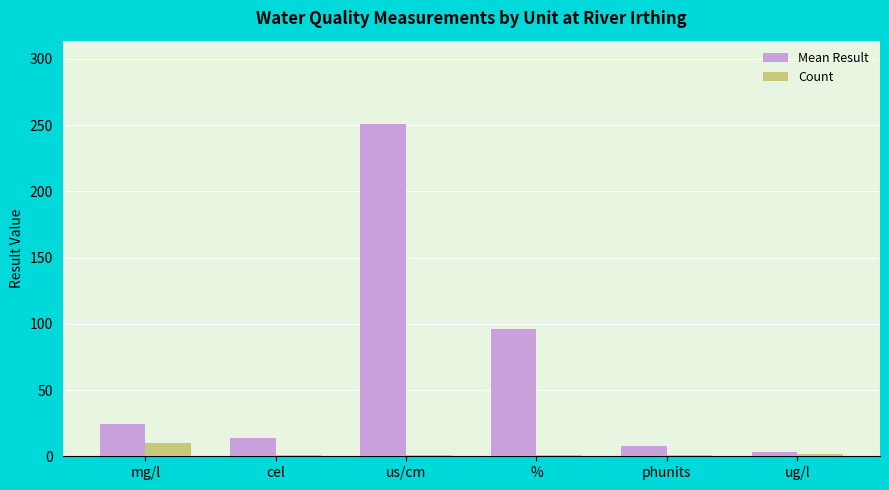

What is the value of the Mean Result bar at the 2nd from the left?

13.5